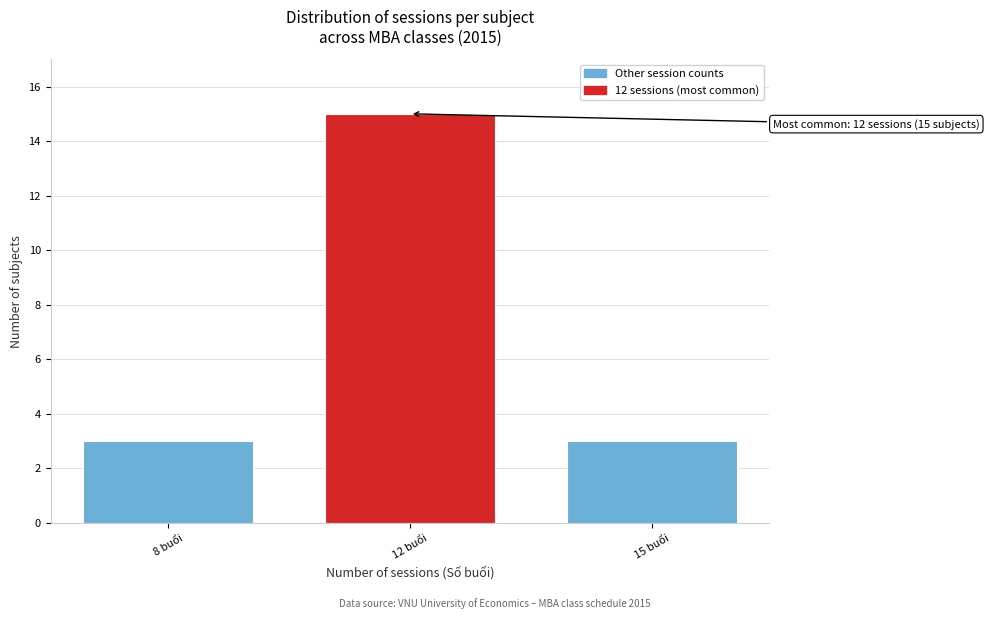

Reading left to right, transcribe all the data shown in this chart.

3	15	3